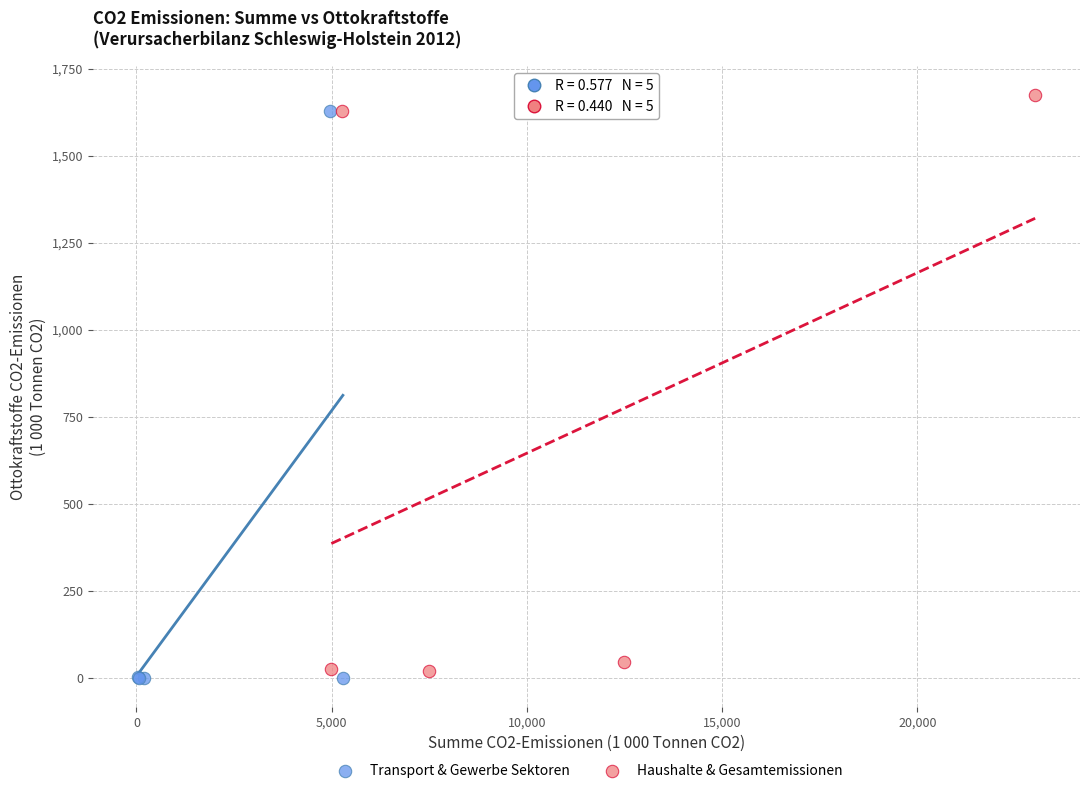

Which series contains the lowest Y value?

Transport & Gewerbe Sektoren